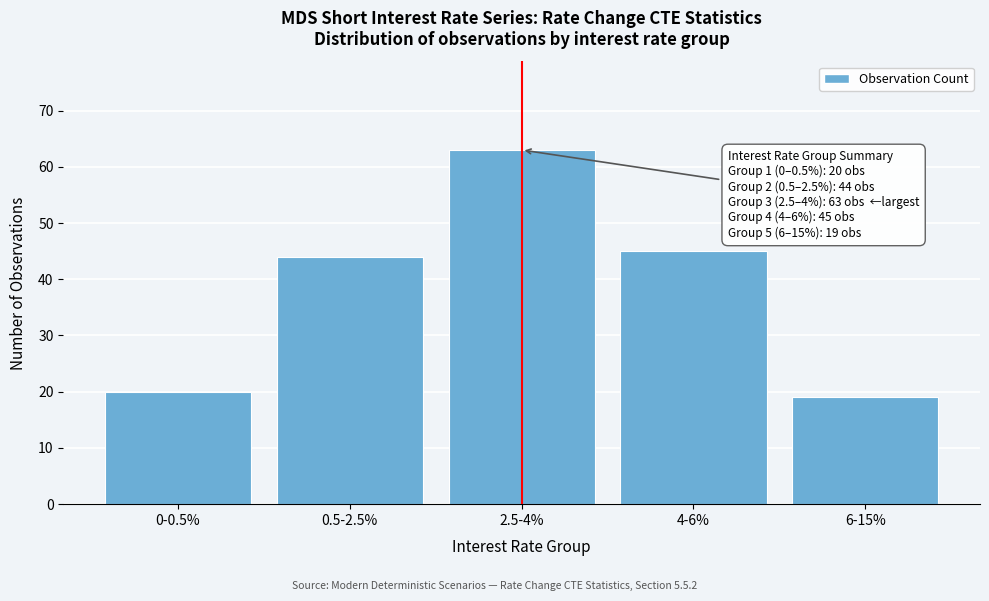

Reading right to left, what are all the values shown in this chart?

19	45	63	44	20